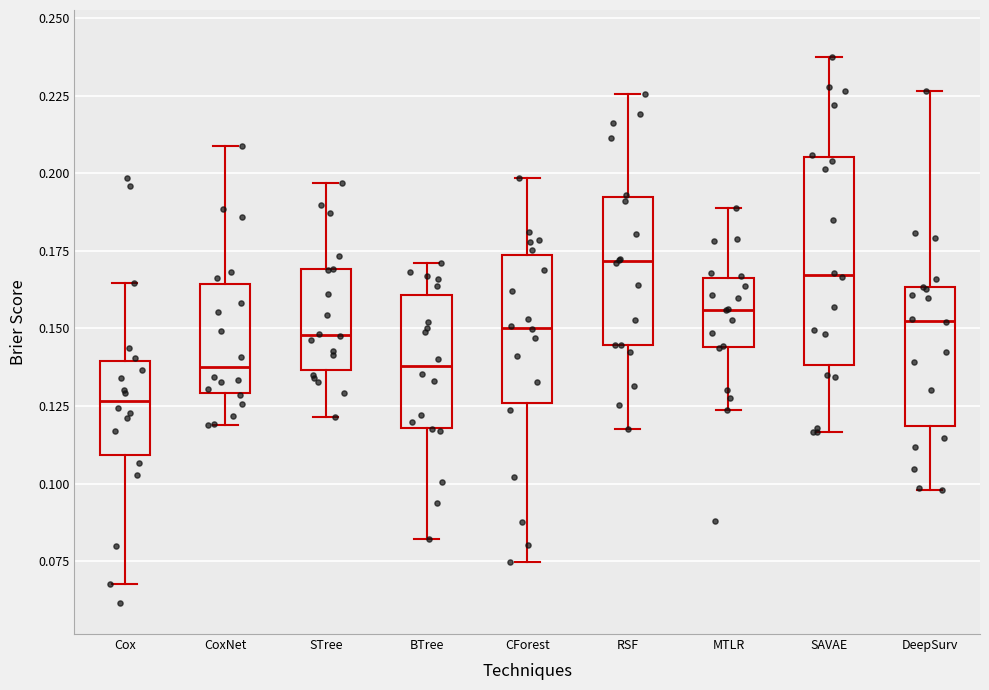

Reading left to right, transcribe this box plot: for each box, give where its median line is, the range the box spans, and where its two whiskers end, as read against the y-axis. The values are not printed on the chart, so give them approximately, as read against the axis.

Cox: median 0.125, box 0.110 to 0.140, whiskers 0.070 to 0.165
CoxNet: median 0.140, box 0.130 to 0.165, whiskers 0.120 to 0.210
STree: median 0.150, box 0.135 to 0.170, whiskers 0.120 to 0.195
BTree: median 0.140, box 0.120 to 0.160, whiskers 0.080 to 0.170
CForest: median 0.150, box 0.125 to 0.175, whiskers 0.075 to 0.200
RSF: median 0.170, box 0.145 to 0.190, whiskers 0.120 to 0.225
MTLR: median 0.155, box 0.145 to 0.165, whiskers 0.125 to 0.190
SAVAE: median 0.165, box 0.140 to 0.205, whiskers 0.115 to 0.240
DeepSurv: median 0.150, box 0.120 to 0.165, whiskers 0.100 to 0.225